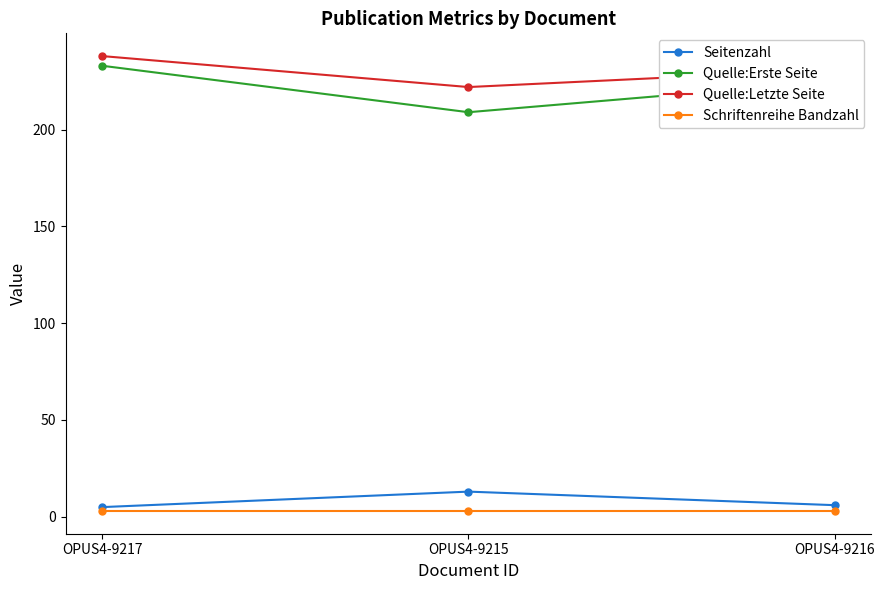

What is the difference between the Quelle:Erste Seite values at OPUS4-9216 and OPUS4-9215?

16